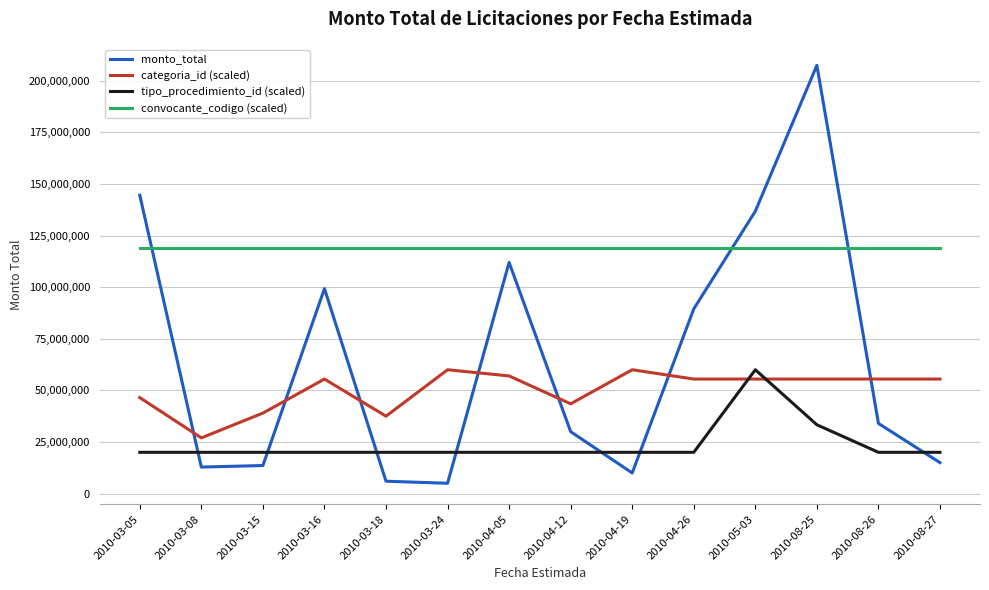

The convocante_codigo (scaled) series shows 119000000.0 at 2010-03-16. True or false?

True